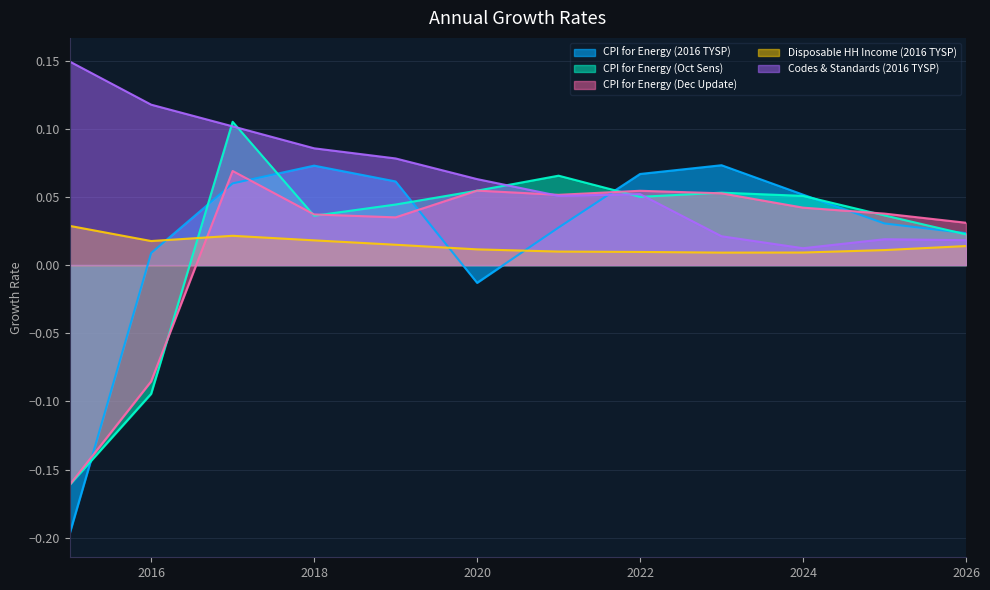

Rank the series by their maximum value, from highest to lowest.

Codes & Standards (2016 TYSP), CPI for Energy (Oct Sens), CPI for Energy (2016 TYSP), CPI for Energy (Dec Update), Disposable HH Income (2016 TYSP)